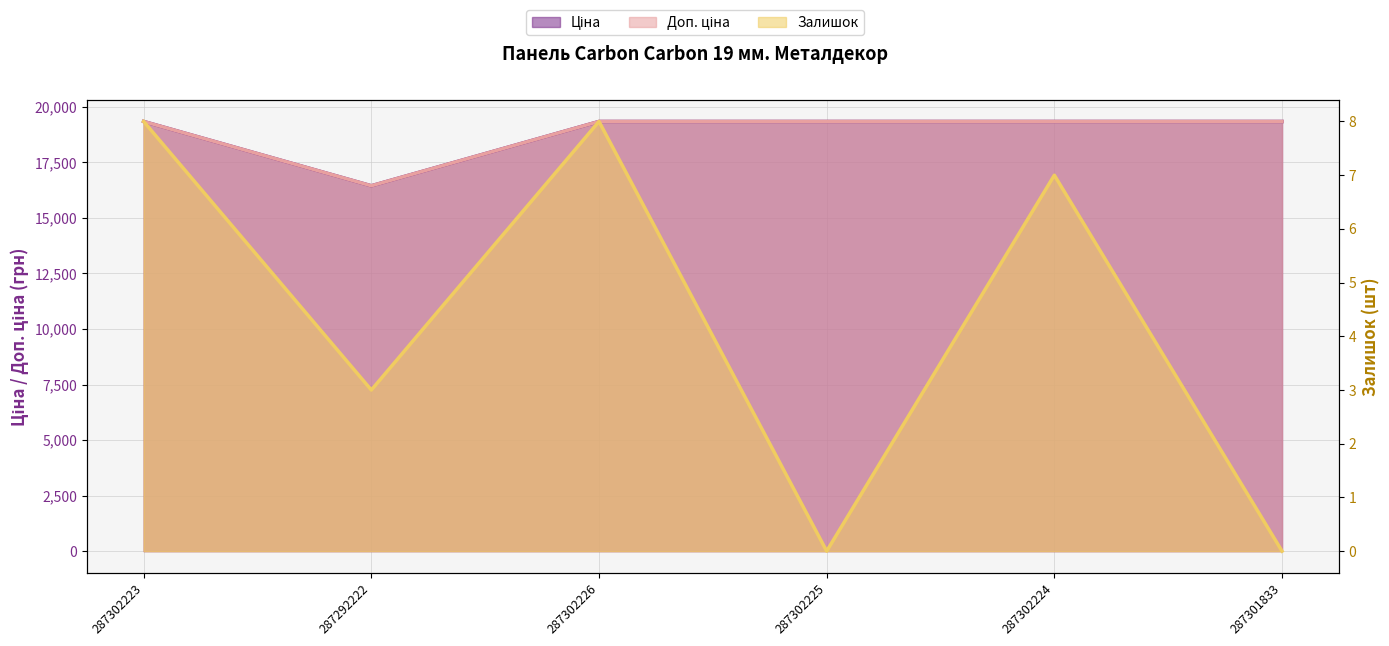

True or false: Доп. ціна and Залишок cross at least once.

False